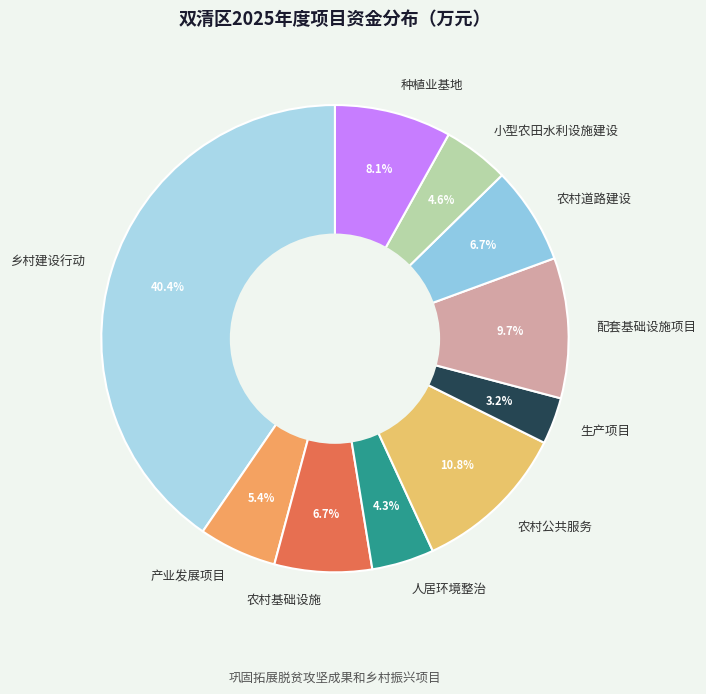

To the nearest percent, what percentage of the pie is 小型农田水利设施建设?

5%